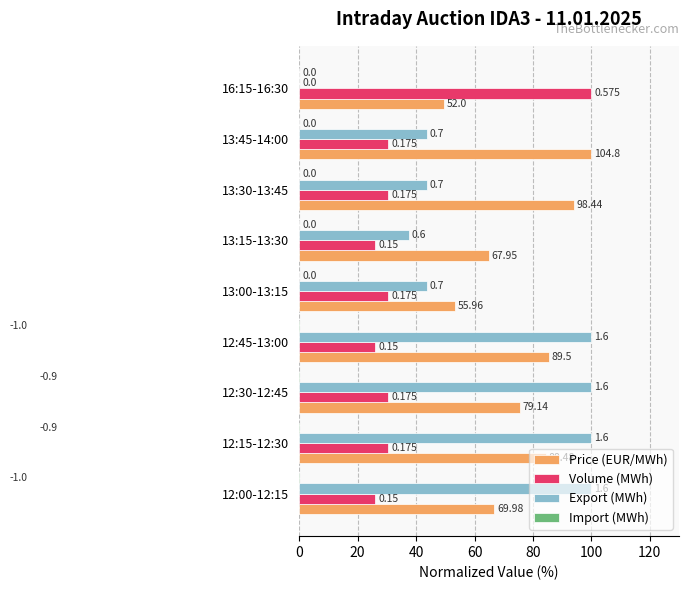

How many bars are there in total?

36